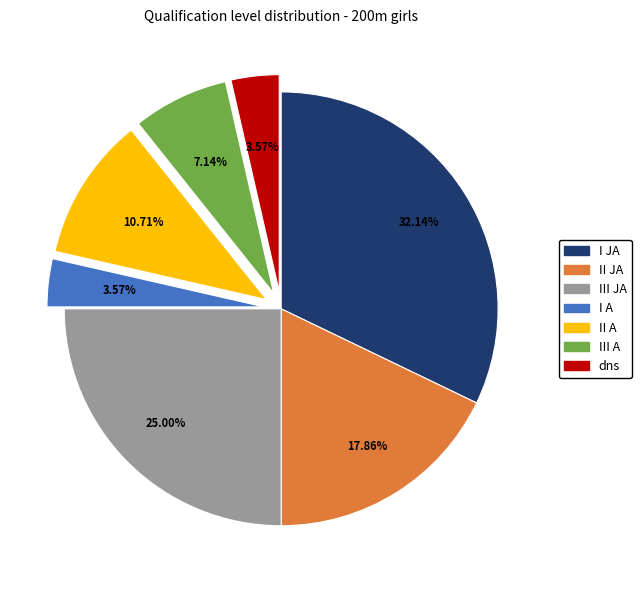

To the nearest percent, what percentage of the pie is III JA?

25%